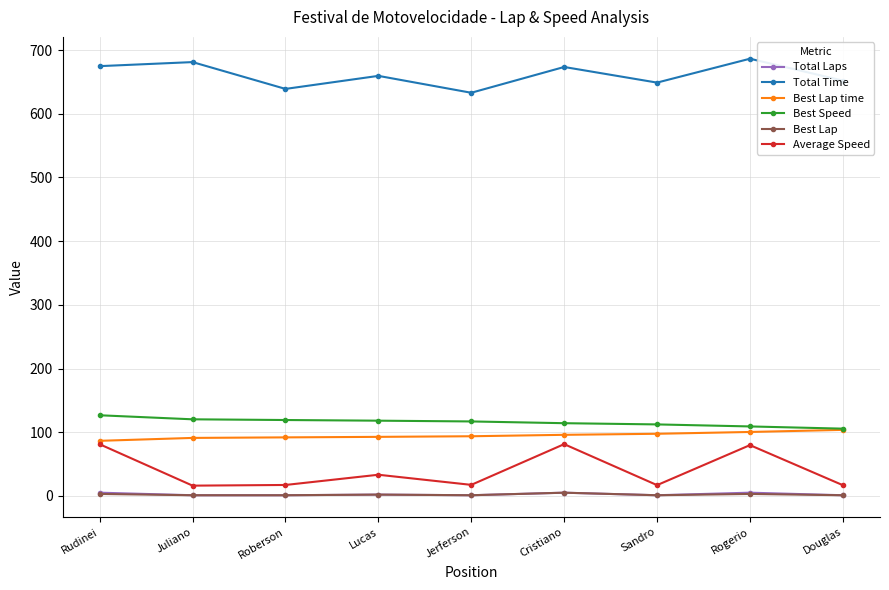

What is the difference between the highest and lowest values at Sandro?

647.9